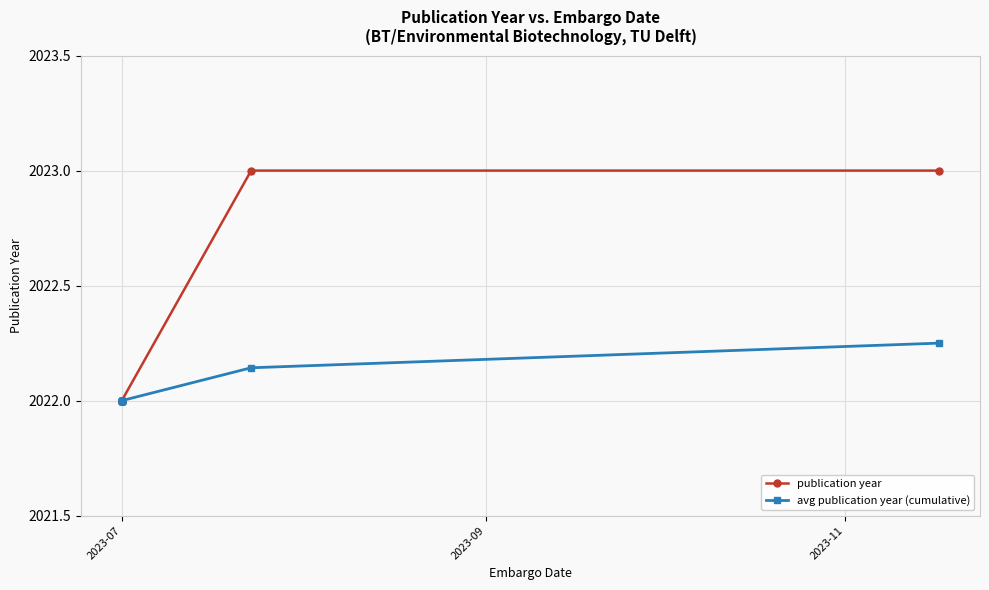

The value of avg publication year (cumulative) at 2023-07 is 3494.3. True or false?

False